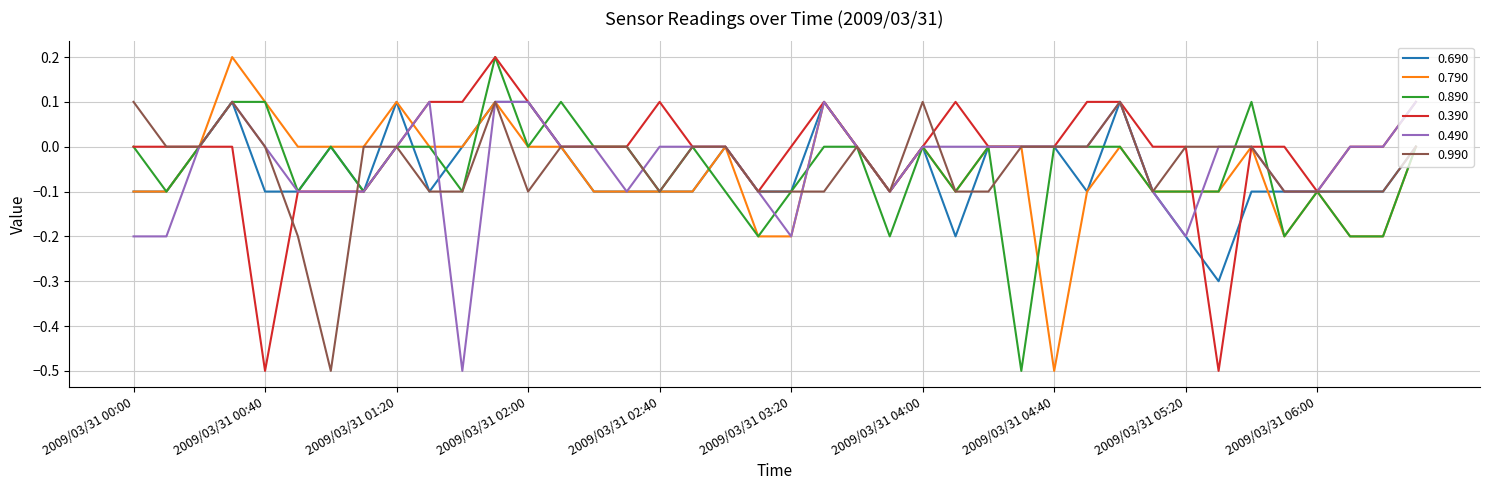

What is the smallest value displayed?

-0.5